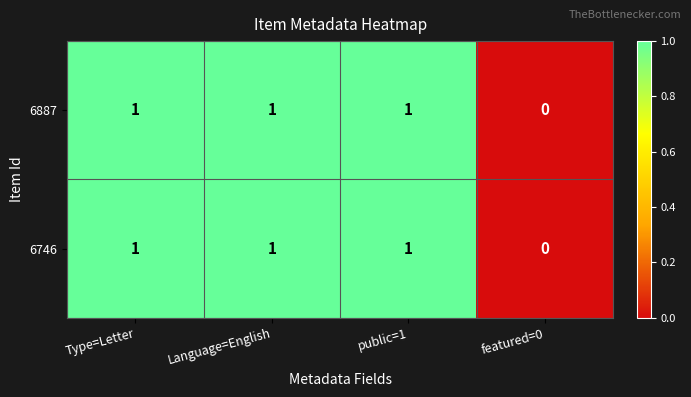

Which category has the lowest value across all series?

featured=0